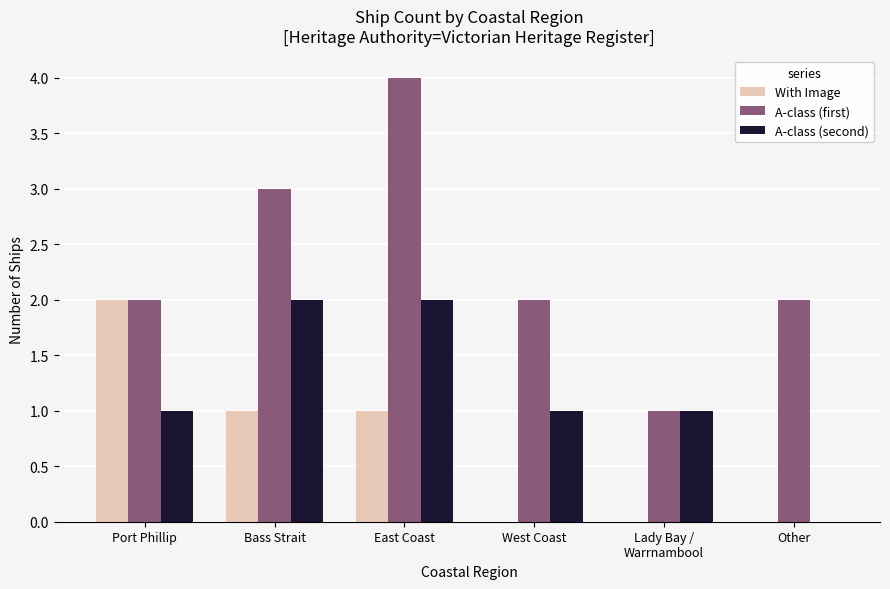

What is the sum of all A-class (first) values?

14